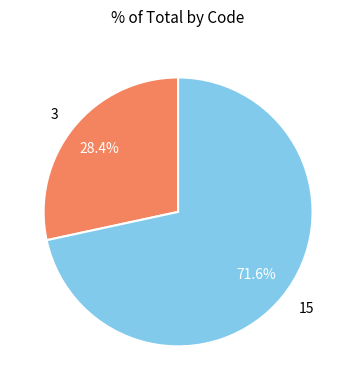

Approximately how many times larger is the value at 3 compared to 15?

0.4